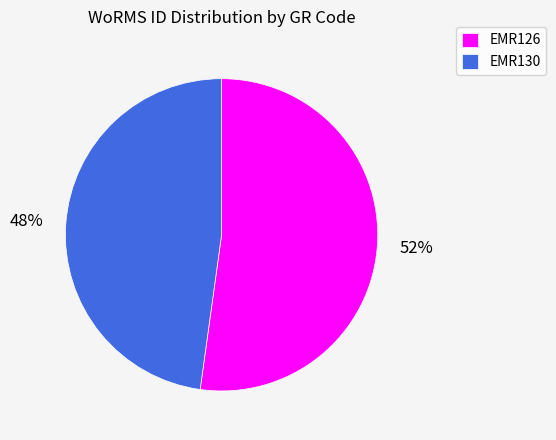

Which category has the smallest portion of the pie?

EMR130